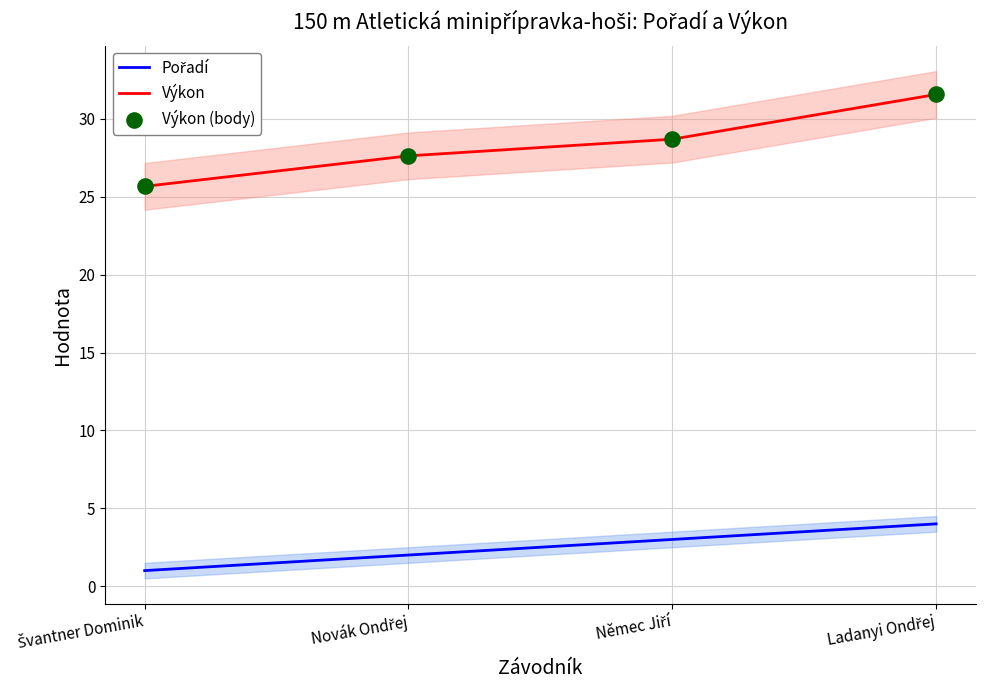

Which series contains the highest Y value?

Výkon